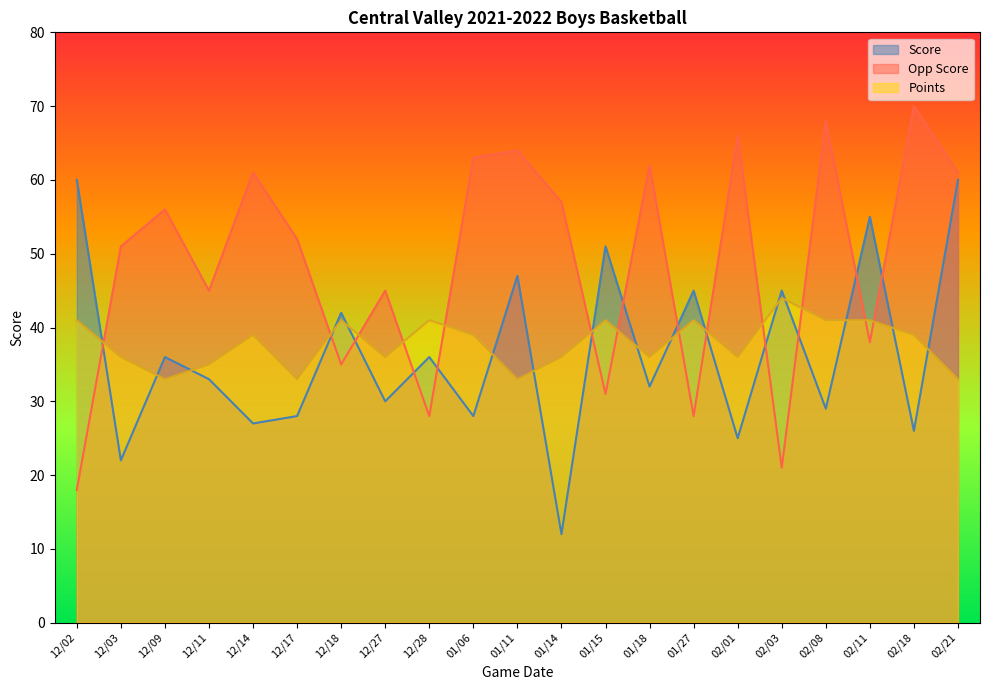

What is the spread (max minus min) of values at 12/17?

24